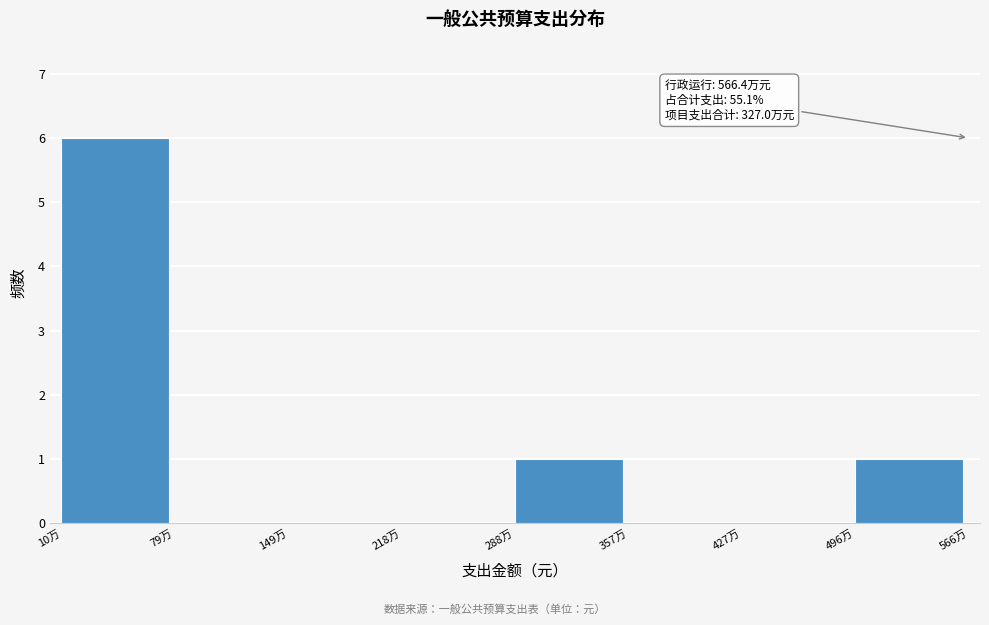

Reading left to right, what are all the values shown in this chart?

10万=6	79万=0	149万=0	218万=0	288万=1	357万=0	427万=0	496万=1